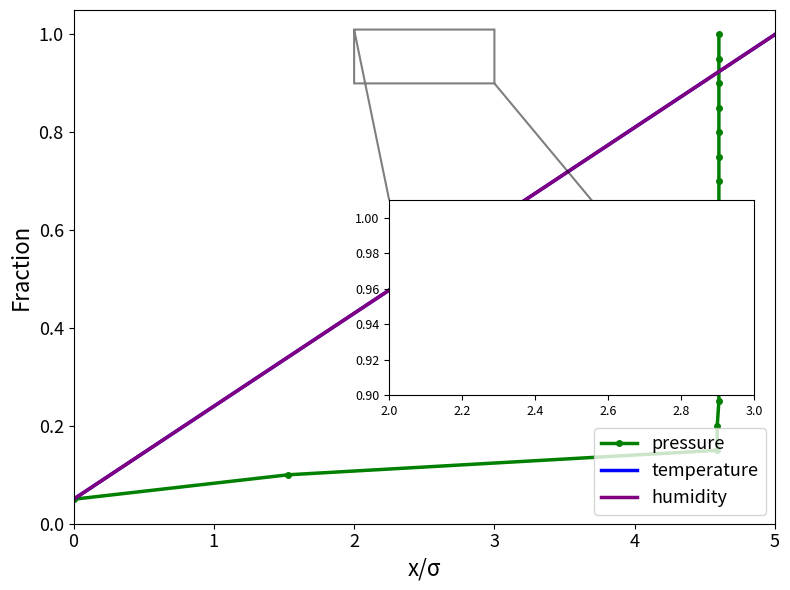

How many series are shown in this chart?

3